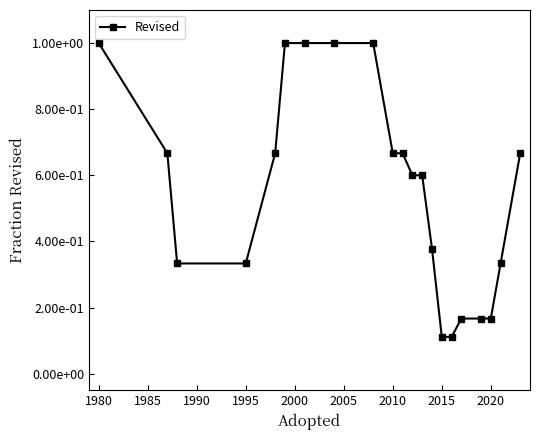

Reading left to right, transcribe all the data shown in this chart.

1.0	0.7	0.3	0.3	0.7	1.0	1.0	1.0	1.0	0.7	0.7	0.6	0.6	0.4	0.1	0.1	0.2	0.2	0.2	0.3	0.7